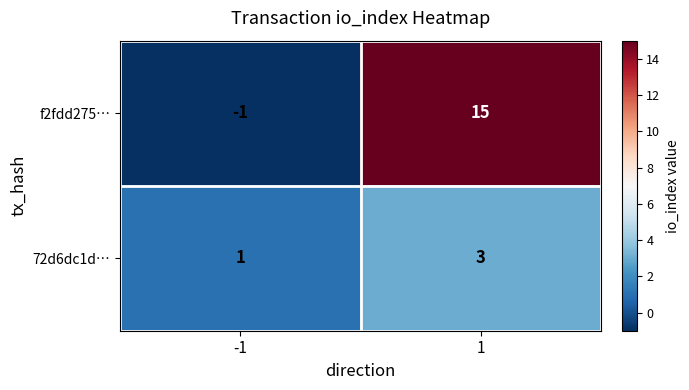

True or false: f2fdd275… has a value of 10 at 1.

False